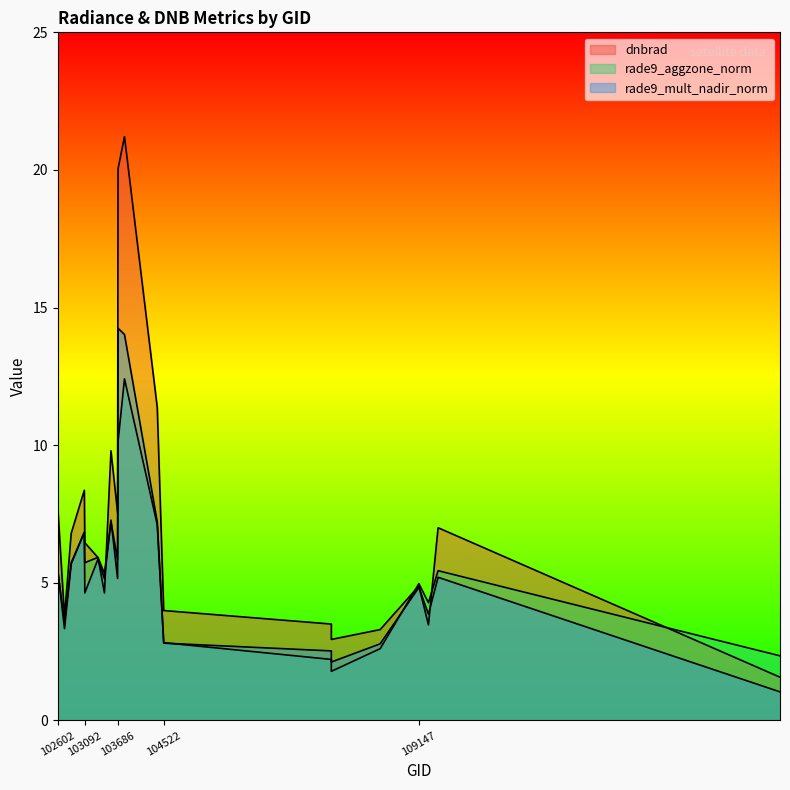

Rank the series by their maximum value, from highest to lowest.

dnbrad, rade9_mult_nadir_norm, rade9_aggzone_norm